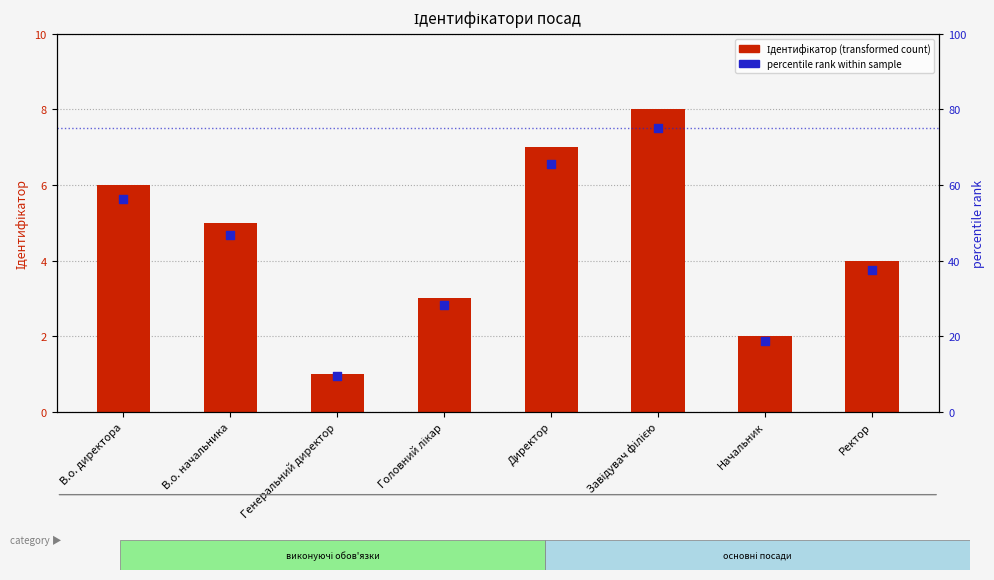

Is the value of Ідентифікатор (transformed count) at Начальник greater than the value of percentile rank within sample at Генеральний директор?

No